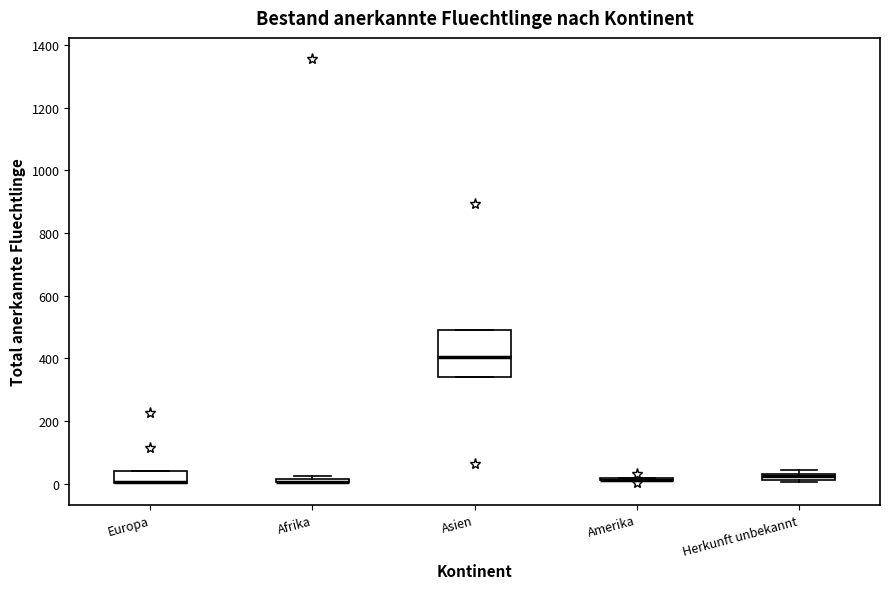

Which box is the tallest, from its lower edge to its upper edge?

Asien